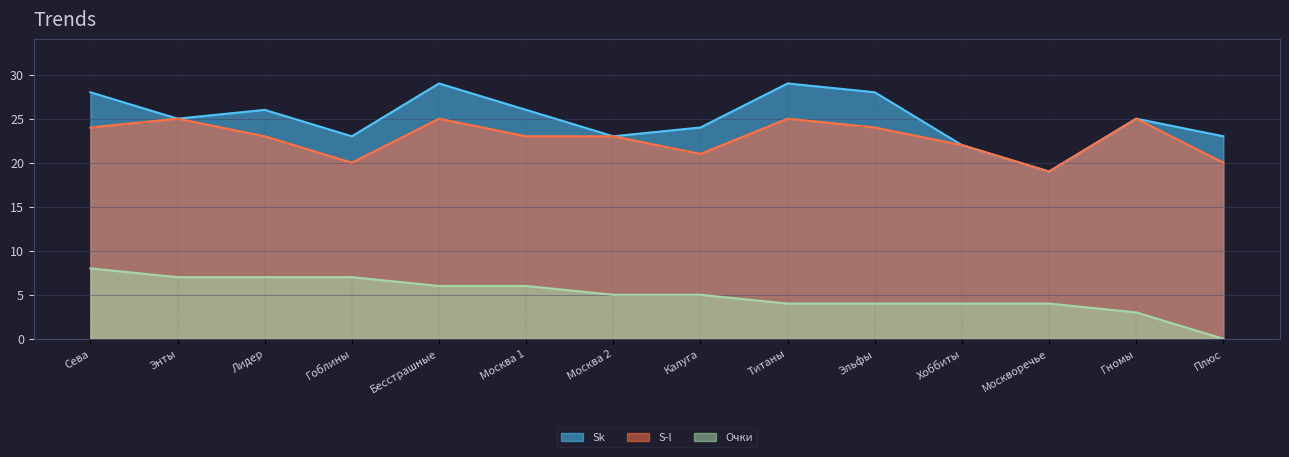

True or false: Sk and S-l cross at least once.

False